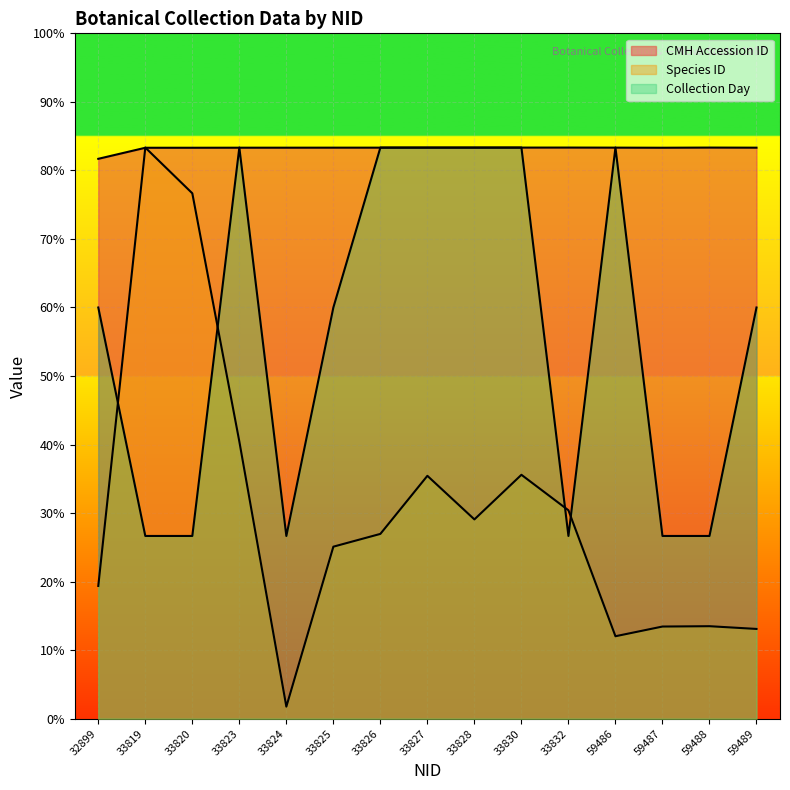

What is the value of the Species ID point at the 2nd from the left?

5000.0